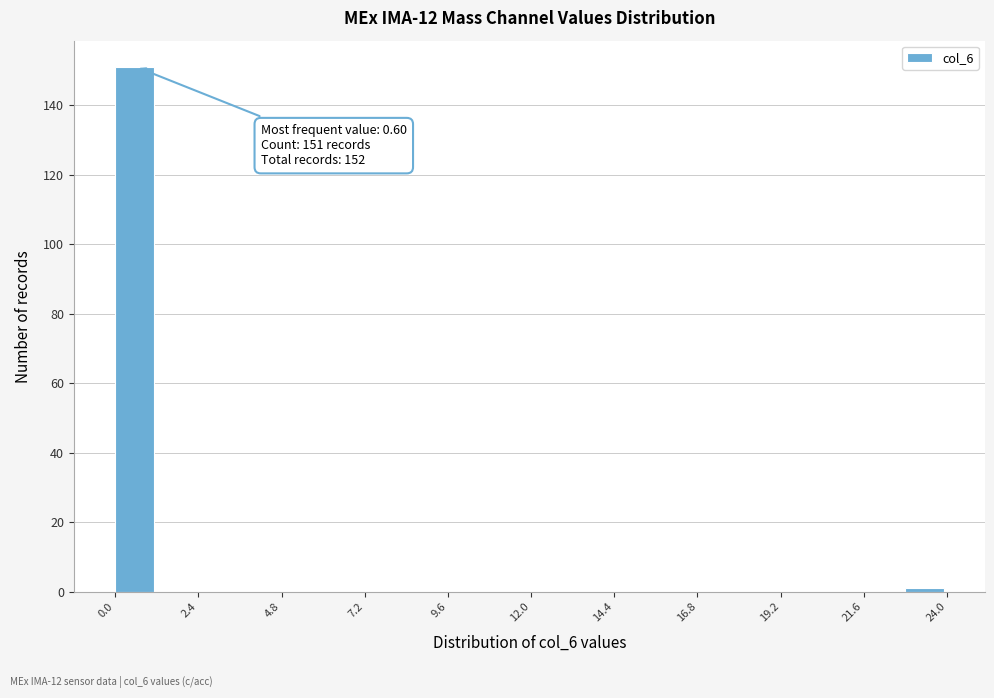

Around what value on the x-axis is the tallest bar? Give the approximate position of its centre, as read against the axis.

0.5